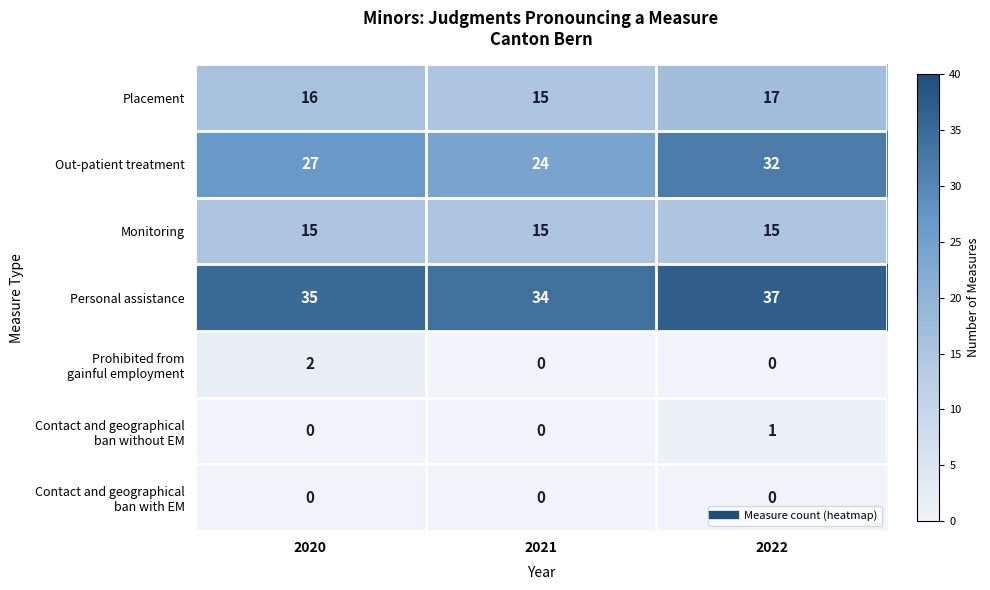

Which series has the largest total across all categories?

Personal assistance